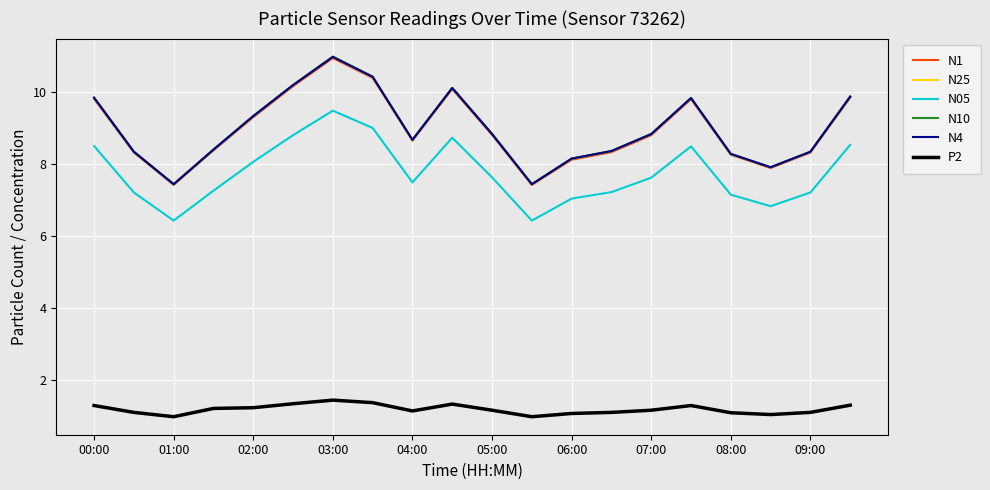

Reading left to right, what are all the values shown in this chart?

N1: 9.8	8.3	7.4	8.4	9.3	10.2	10.9	10.4	8.7	10.1	8.8	7.4	8.1	8.3	8.8	9.8	8.3	7.9	8.3	9.8
N25: 9.8	8.3	7.4	8.4	9.3	10.2	11.0	10.4	8.7	10.1	8.8	7.4	8.2	8.4	8.8	9.8	8.3	7.9	8.3	9.9
N05: 8.5	7.2	6.4	7.3	8.1	8.8	9.5	9.0	7.5	8.7	7.6	6.4	7.0	7.2	7.6	8.5	7.2	6.8	7.2	8.5
N10: 9.8	8.3	7.4	8.4	9.3	10.2	11.0	10.4	8.7	10.1	8.8	7.4	8.2	8.4	8.8	9.8	8.3	7.9	8.3	9.9
N4: 9.8	8.3	7.4	8.4	9.3	10.2	11.0	10.4	8.7	10.1	8.8	7.4	8.2	8.4	8.8	9.8	8.3	7.9	8.3	9.9
P2: 1.3	1.1	1.0	1.2	1.2	1.4	1.4	1.4	1.1	1.3	1.2	1.0	1.1	1.1	1.2	1.3	1.1	1.1	1.1	1.3